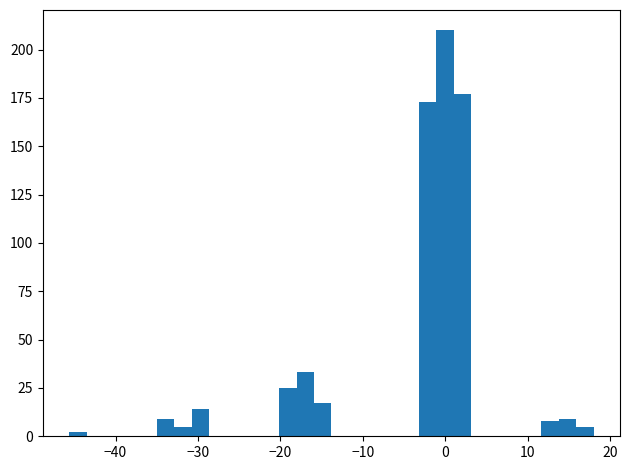

Read against the x-axis, roughly where is the centre of the tallest bar?

0